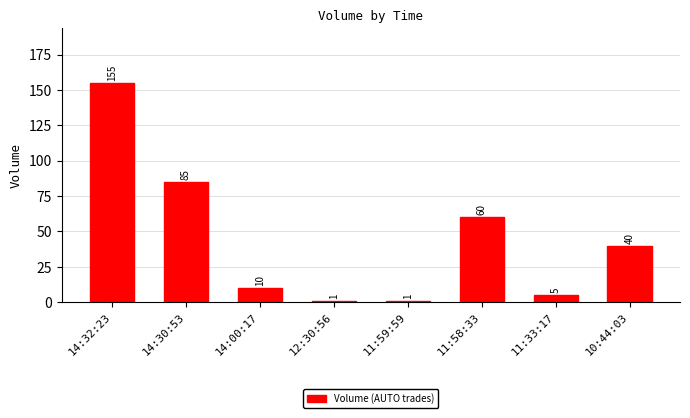

What is the difference between the maximum and minimum values?

154